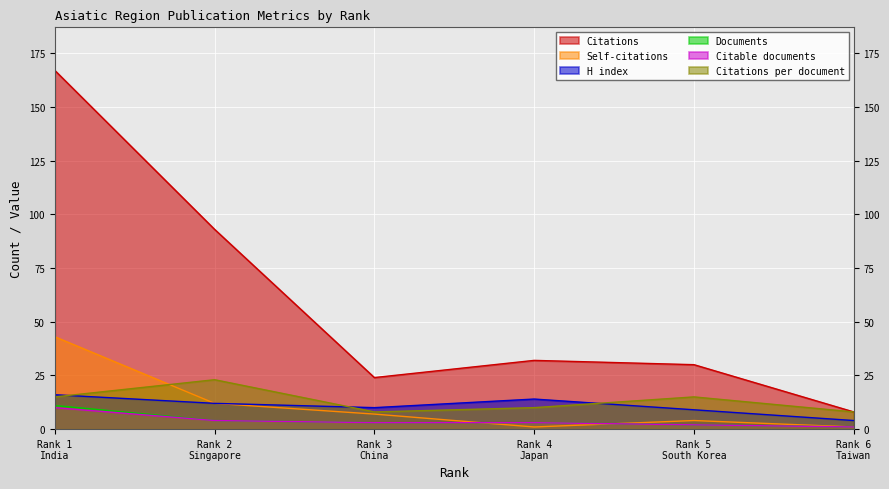

Reading left to right, transcribe all the data shown in this chart.

Citations: 1=167	2=93	3=24	4=32	5=30	6=8
Self-citations: 1=43	2=12	3=7	4=1	5=4	6=1
H index: 1=16	2=12	3=10	4=14	5=9	6=4
Documents: 1=11	2=4	3=3	4=3	5=2	6=1
Citable documents: 1=10	2=4	3=3	4=3	5=2	6=1
Citations per document: 1=15	2=23	3=8	4=10	5=15	6=8